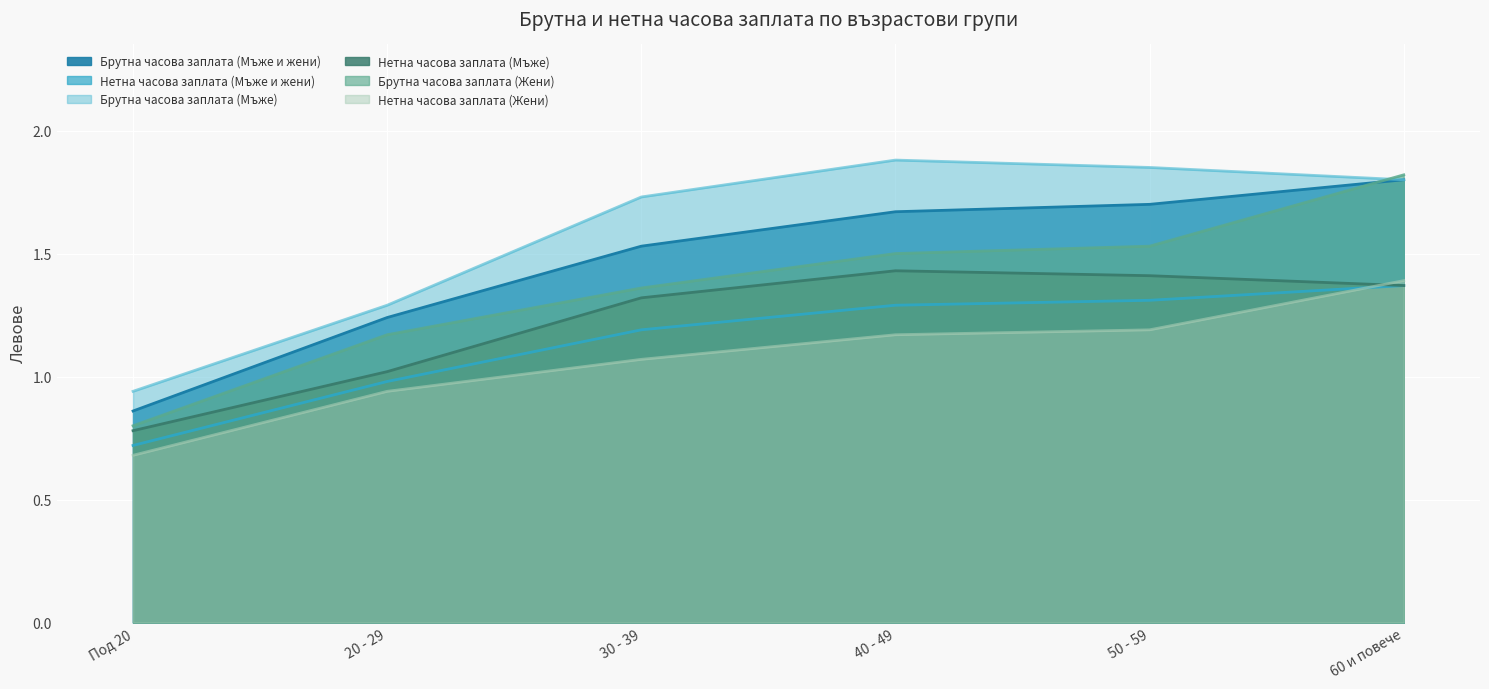

What are all the series names shown in the legend?

Брутна часова заплата (Мъже и жени), Нетна часова заплата (Мъже и жени), Брутна часова заплата (Мъже), Нетна часова заплата (Мъже), Брутна часова заплата (Жени), Нетна часова заплата (Жени)